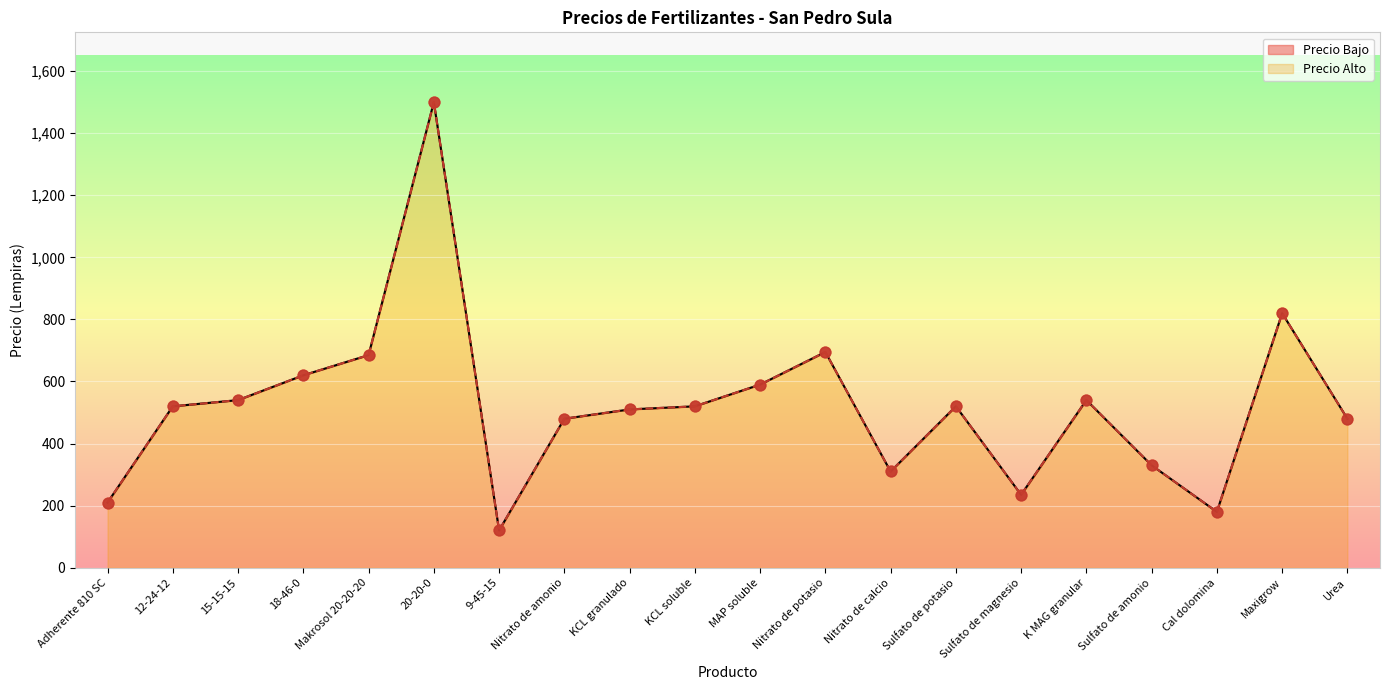

What are all the series names shown in the legend?

Precio Bajo, Precio Alto